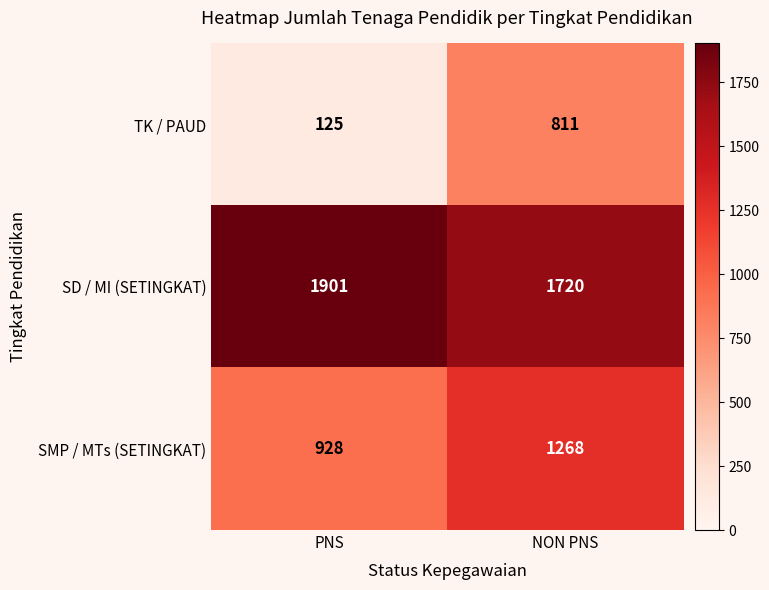

Reading right to left, extract all data points from this chart.

TK / PAUD: NON PNS=811	PNS=125
SD / MI (SETINGKAT): NON PNS=1720	PNS=1901
SMP / MTs (SETINGKAT): NON PNS=1268	PNS=928